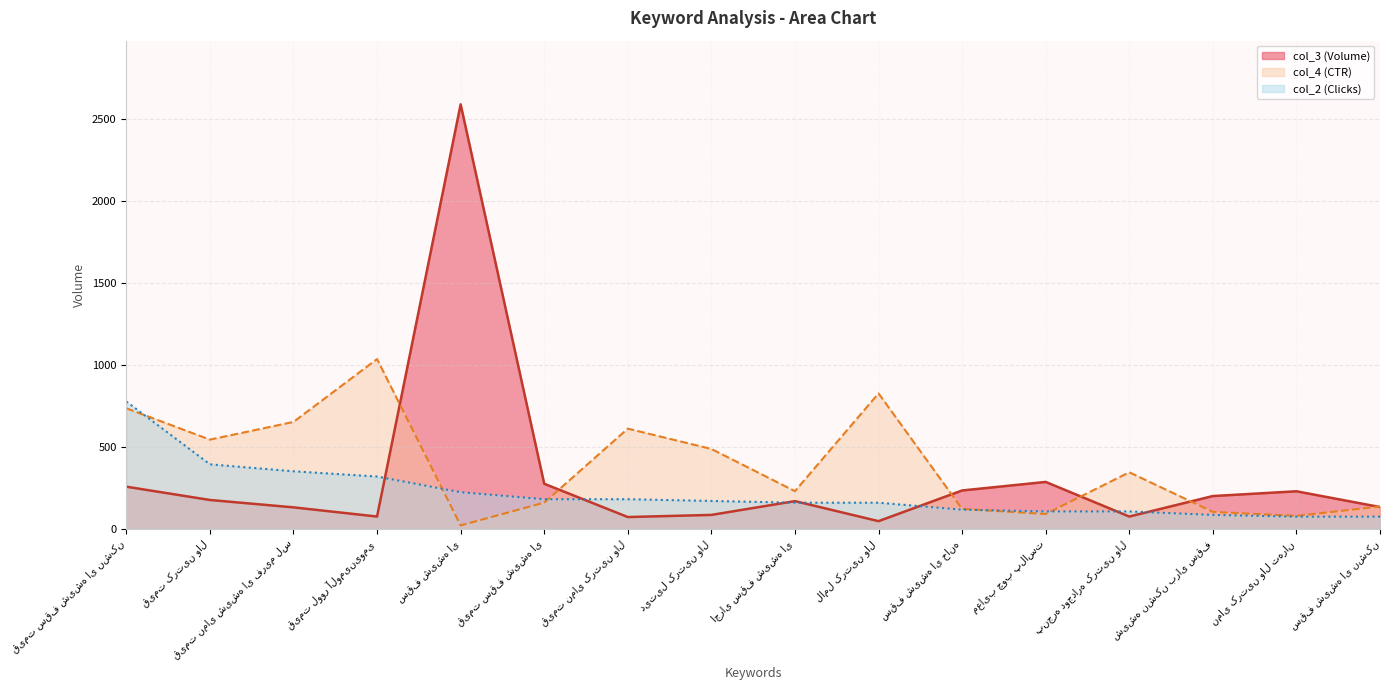

Where is col_3 (Volume) nearest to the value 1317?

معایب چوب پلاست